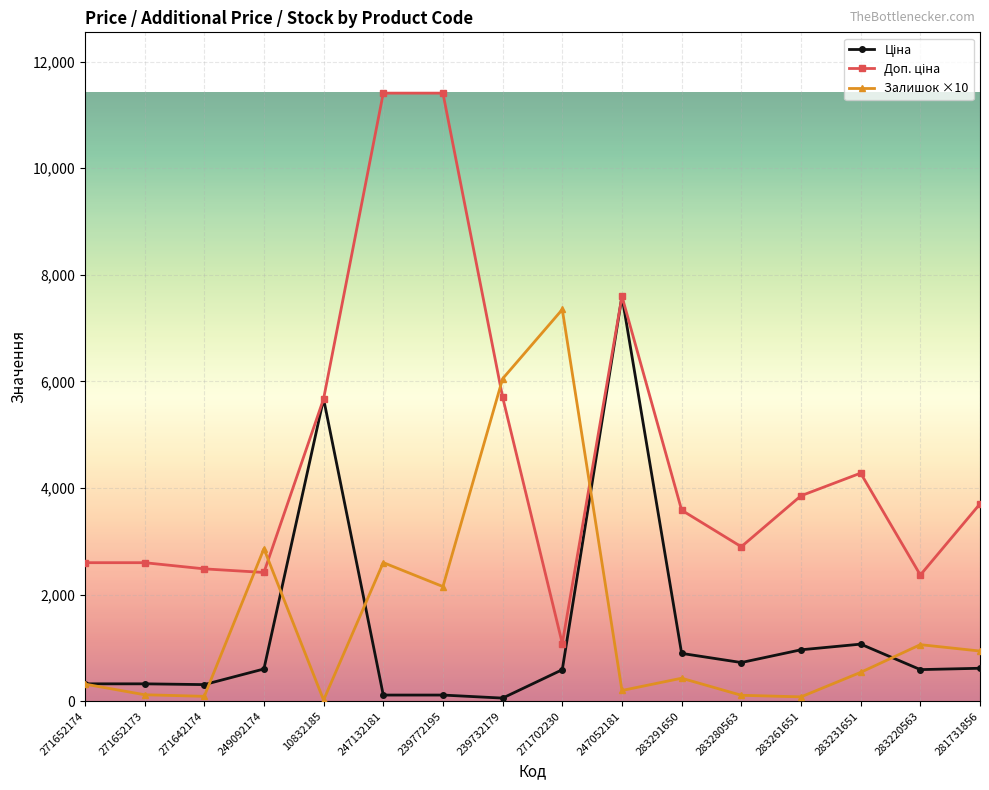

Is it true that Залишок ×10 equals 540.0 at 283231651?

True